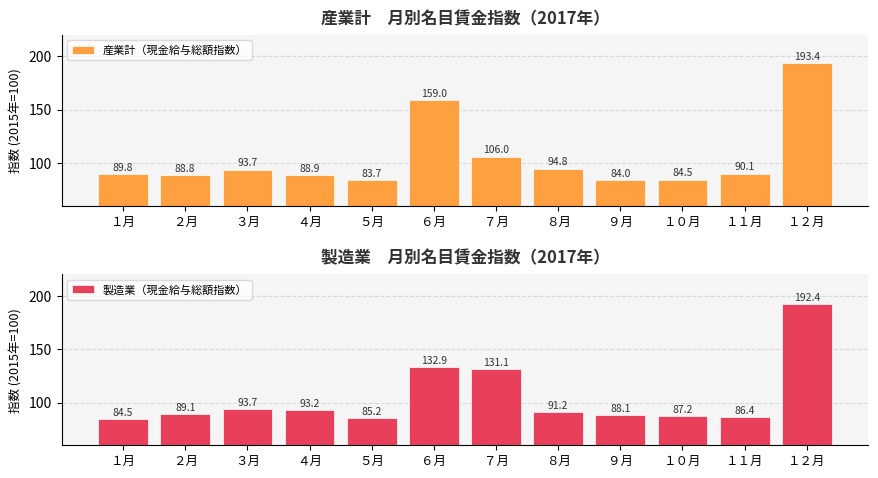

What is the difference between the 製造業（現金給与総額指数） values at ３月 and ５月?

8.5